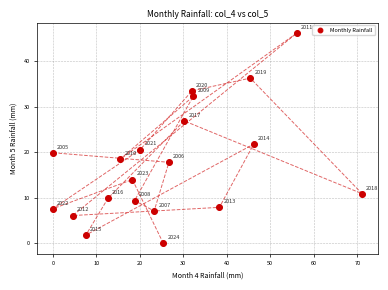

What is the range of X values (max minus min)?

71.1